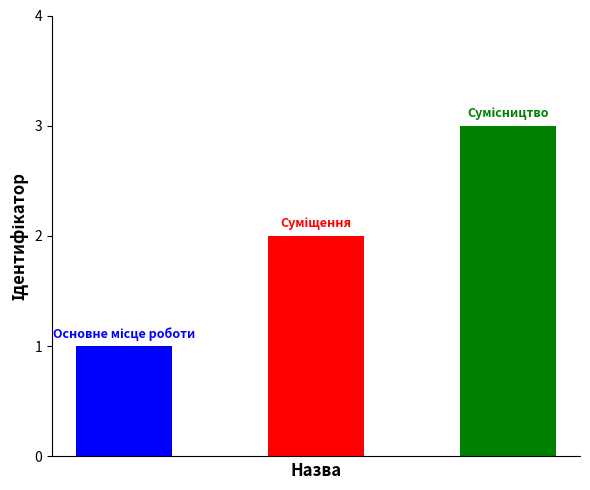

Is it true that the value at Основне місце роботи is 1?

True